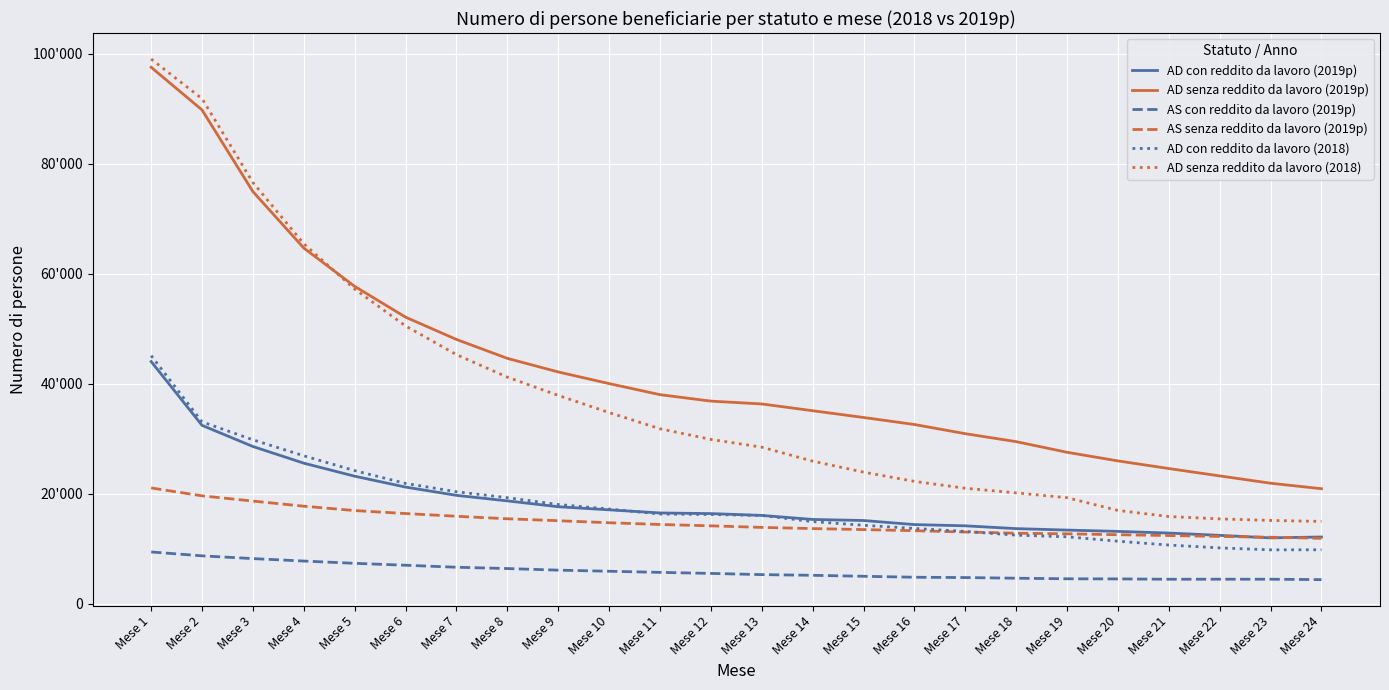

Does the chart display data point markers on the line(s)?

No